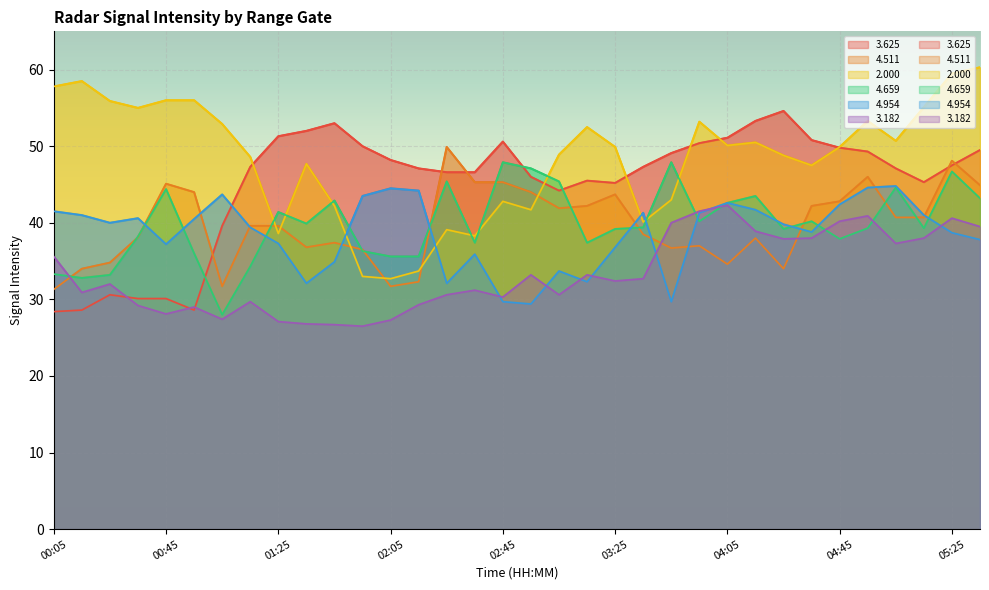

True or false:  2.000 has more than 1 points higher than both neighbors.

True